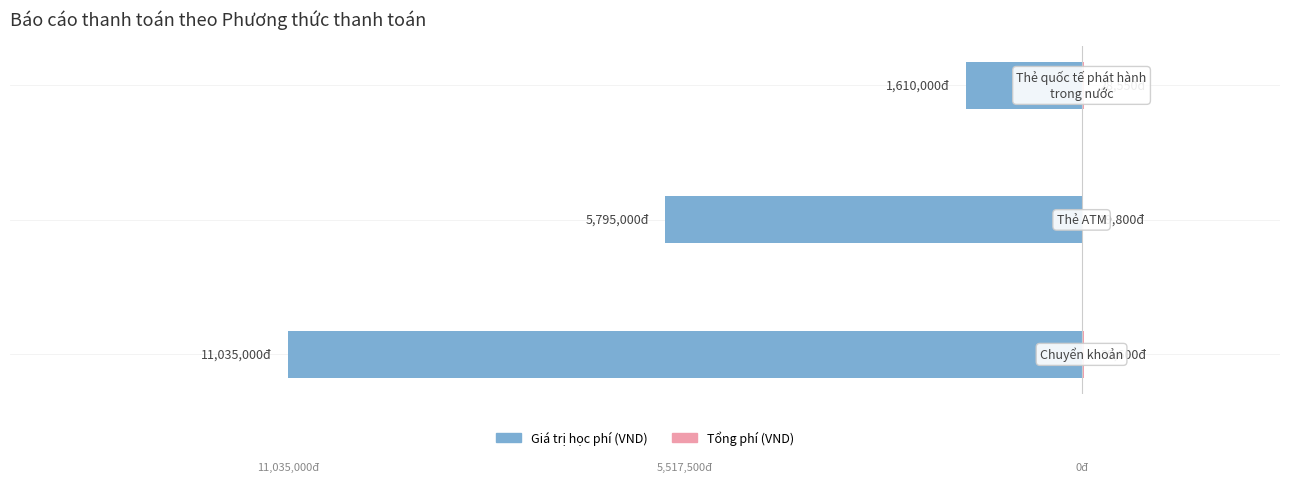

How many data points in Tổng phí (VND) are above 28550?

1